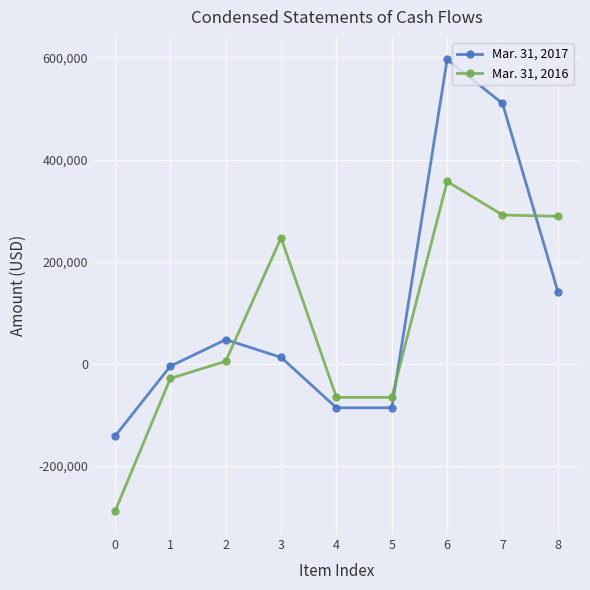

How many values in the Mar. 31, 2016 series are below 5059?

4